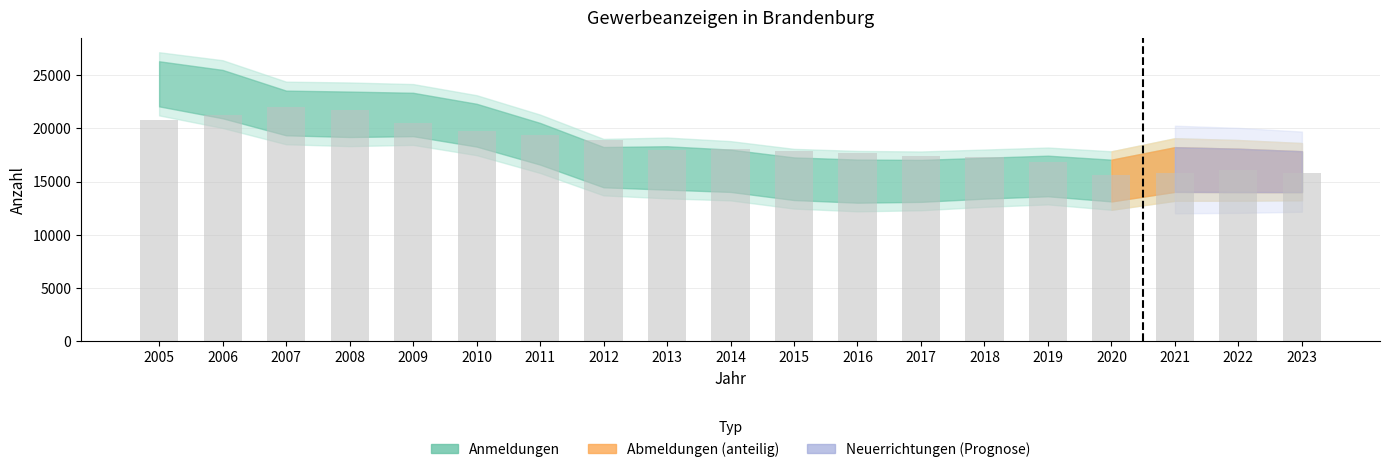

Are the bars grouped side by side (vs. stacked)?

No